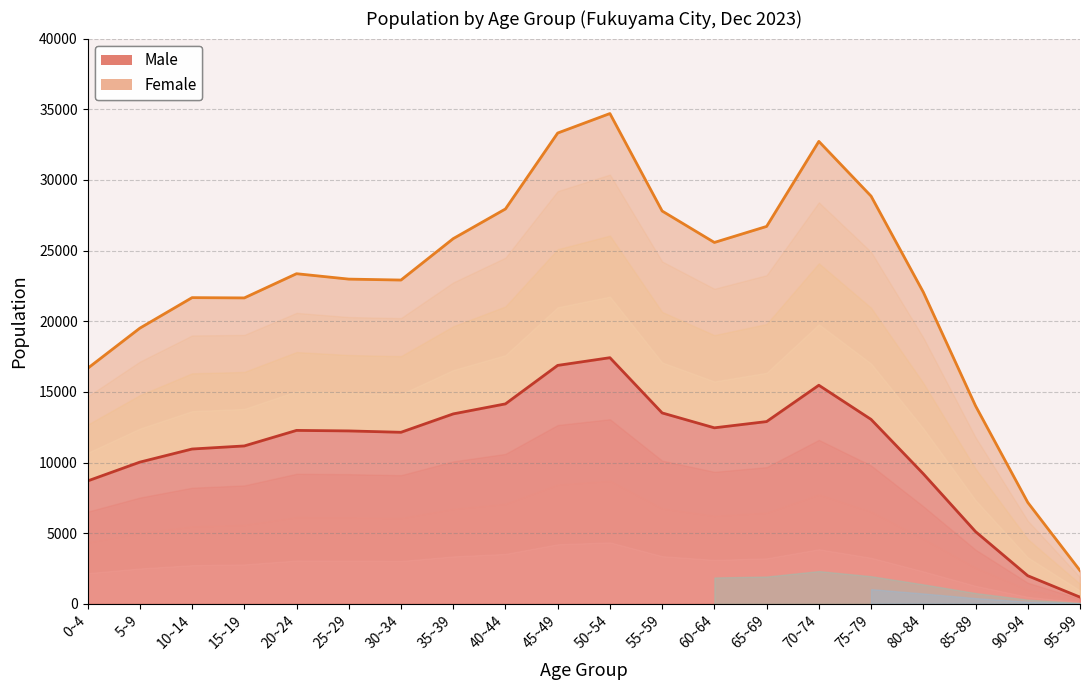

True or false: the data shows 16804 at 10~14.

False